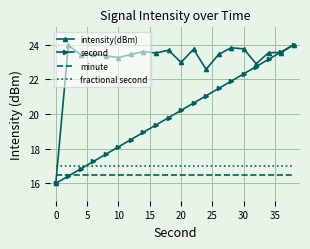

After their last crossing, which series has the higher values: second or fractional second?

second